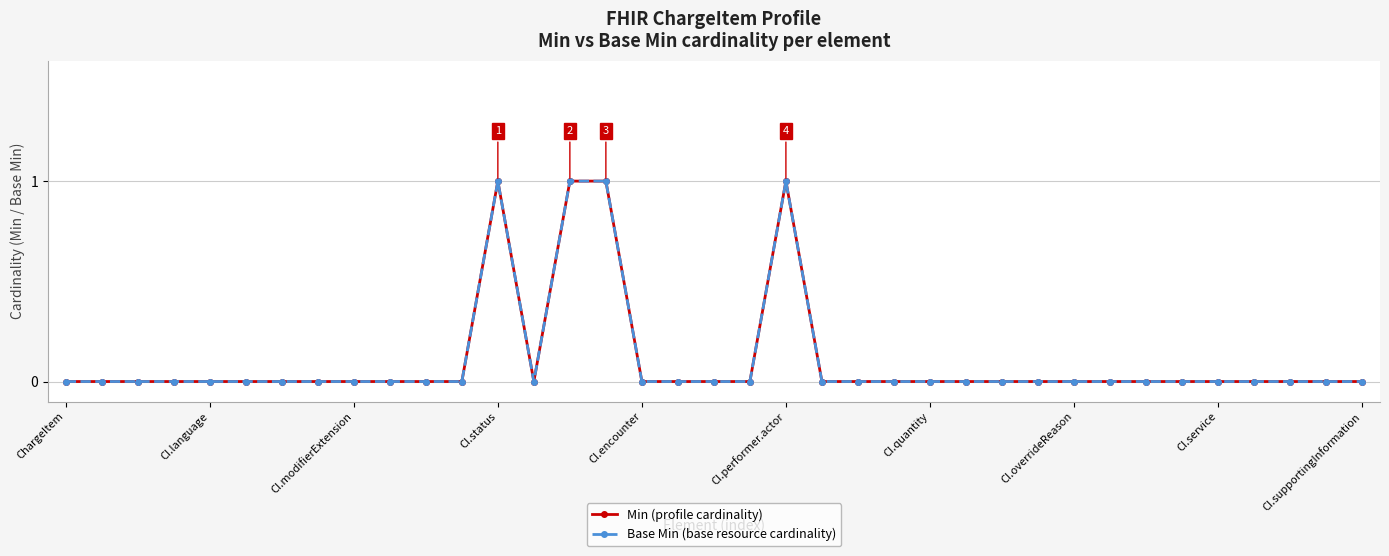

How many lines are shown in the chart?

2